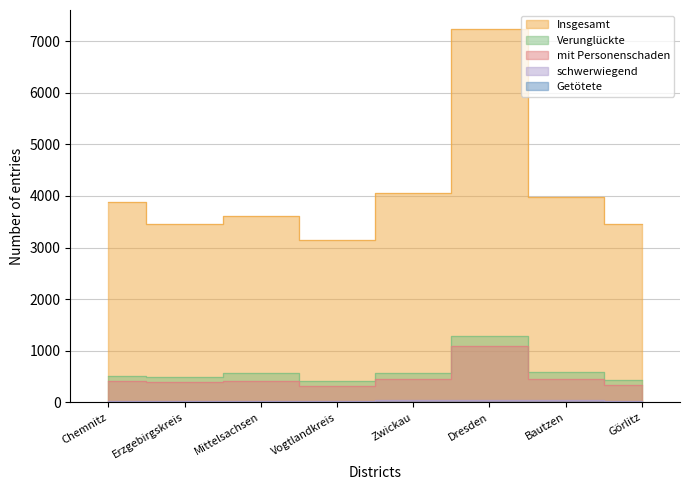

True or false: Getötete has a value of 6 at Zwickau.

True